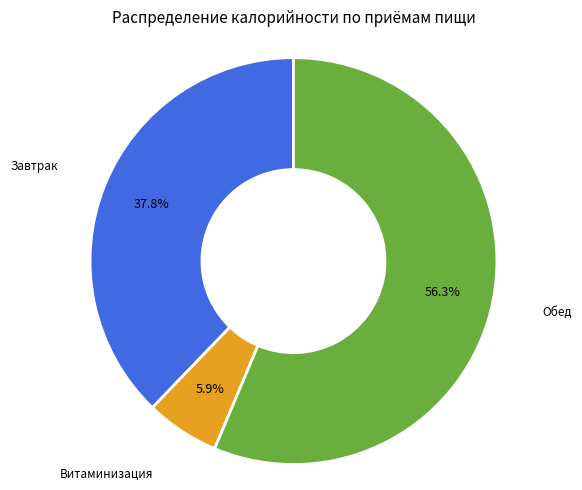

Is there a majority slice in this chart?

Yes